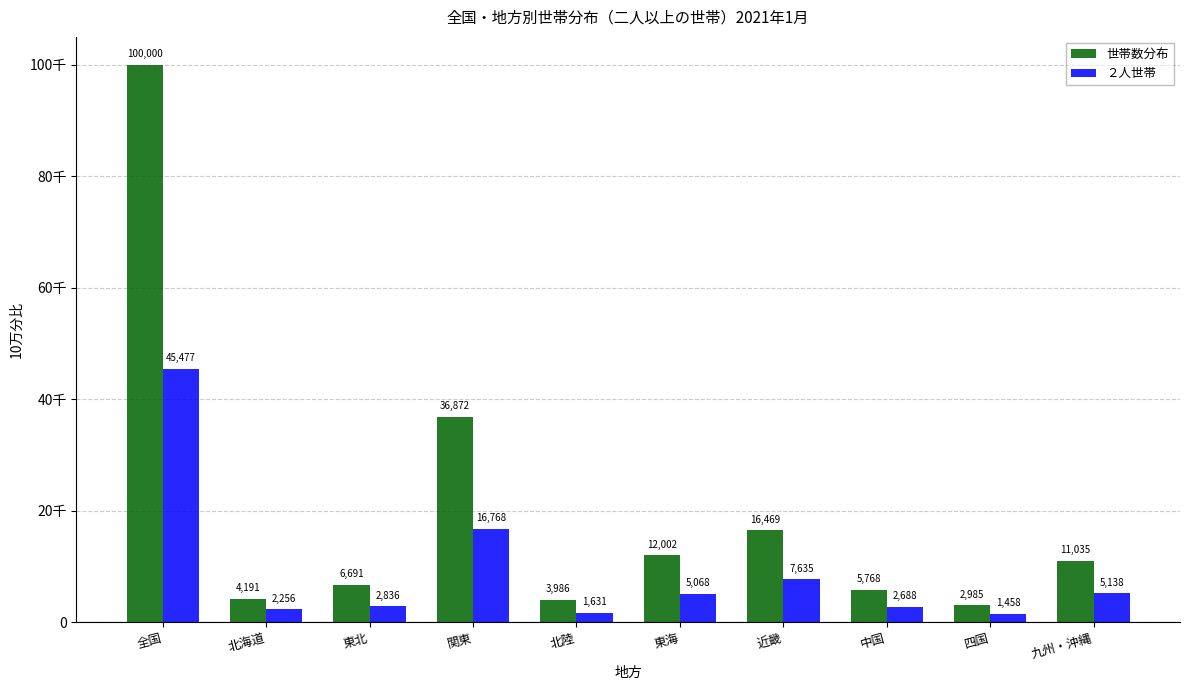

What are all the series names shown in the legend?

世帯数分布, ２人世帯